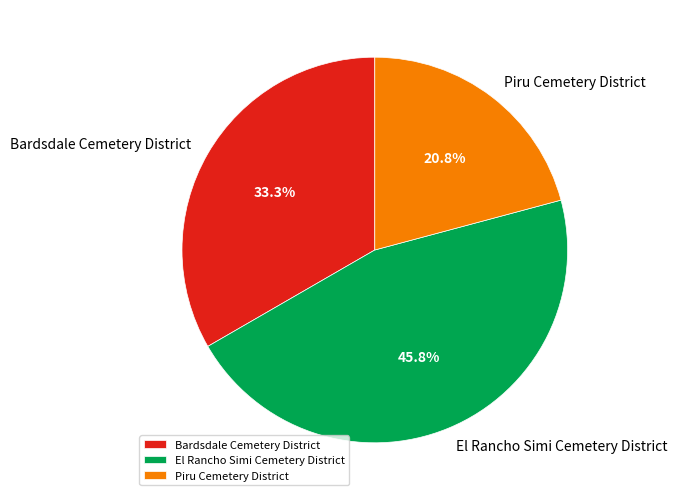

What is the smallest slice in the pie chart?

Piru Cemetery District